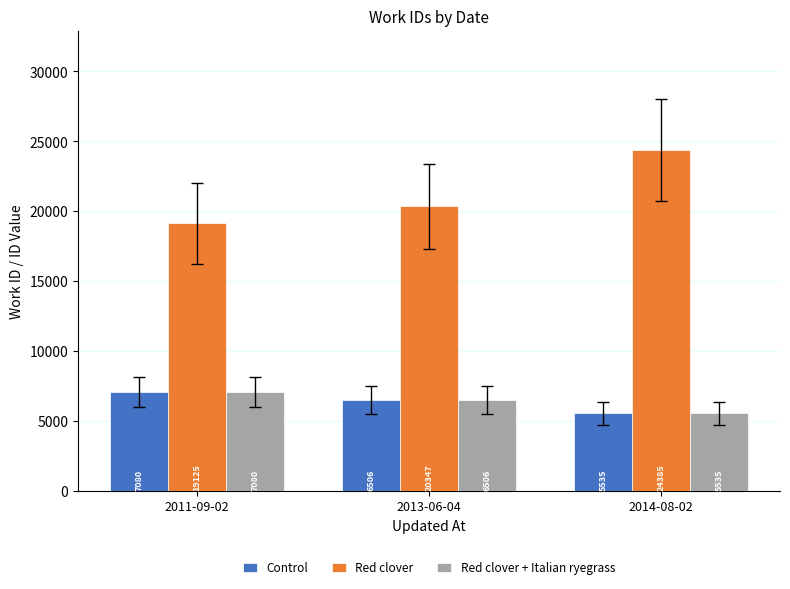

List the labels in order of Red clover value, smallest first.

2011-09-02, 2013-06-04, 2014-08-02